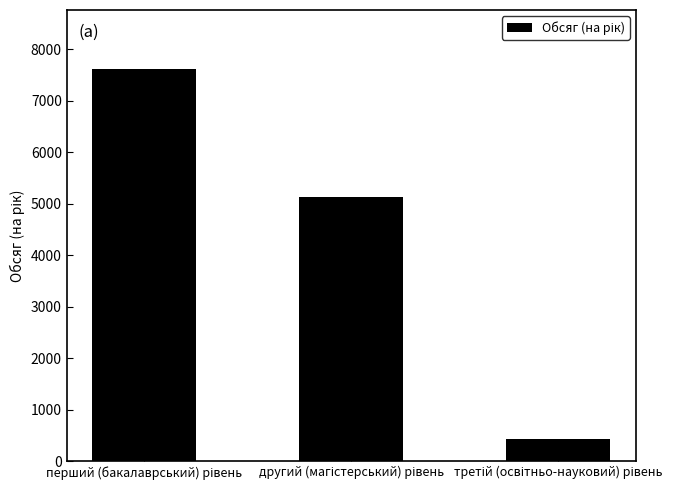

What is the greatest value displayed?

7620